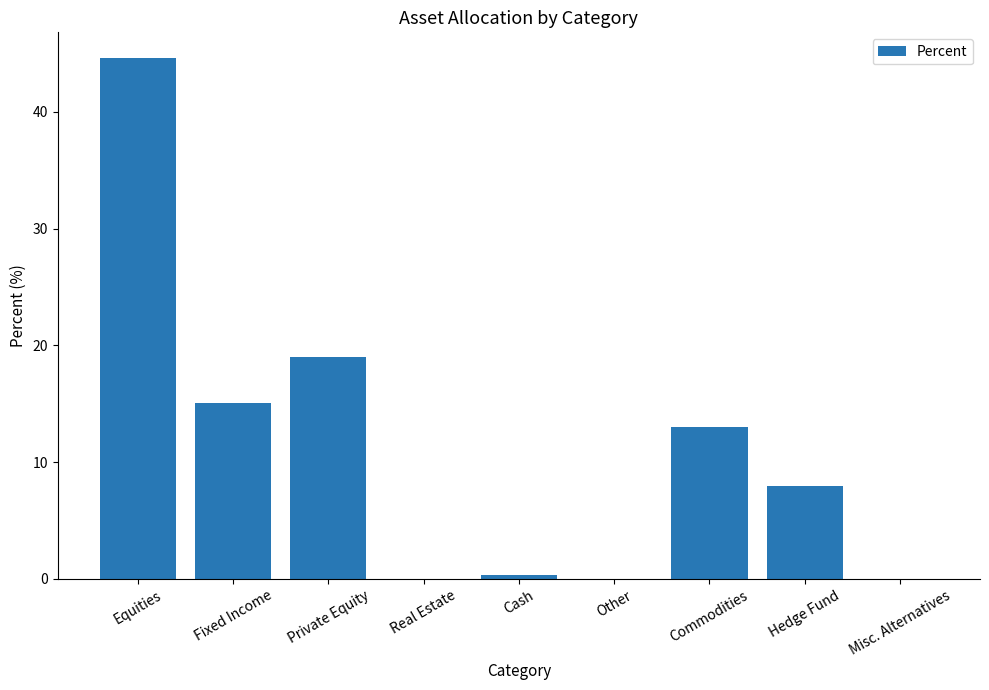

Reading right to left, extract all data points from this chart.

Misc. Alternatives=0.0	Hedge Fund=8.0	Commodities=13.0	Other=0.0	Cash=0.4	Real Estate=0.0	Private Equity=19.0	Fixed Income=15.1	Equities=44.6